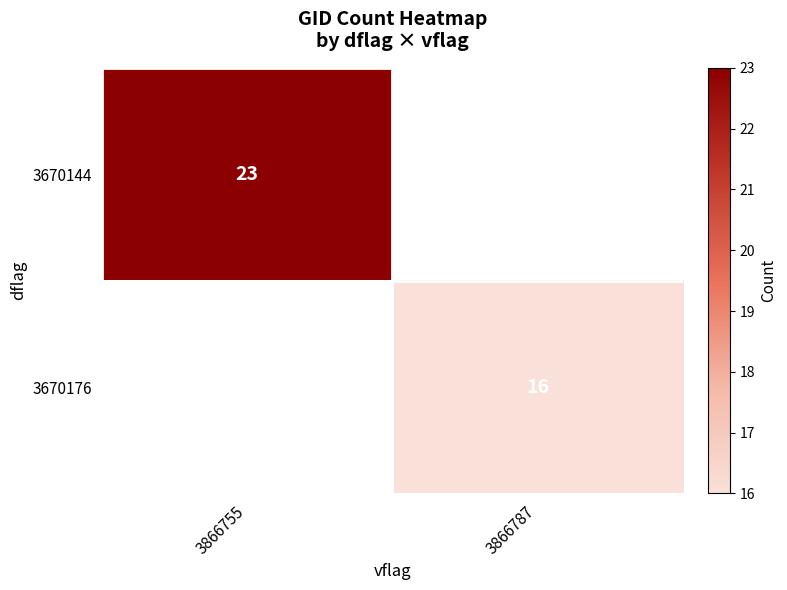

True or false: 3670144 has a value of 32 at 3866755.

False